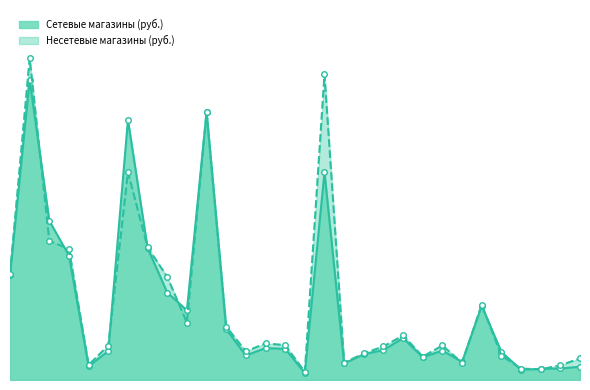

Where is the first local maximum for Сетевые магазины (руб.)?

2